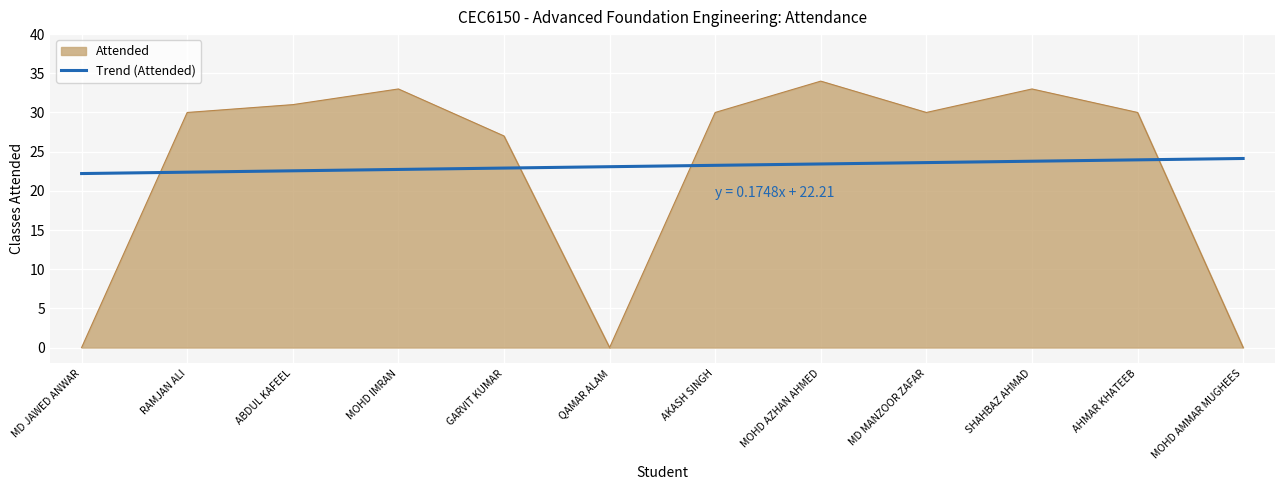

Does the chart display data point markers on the line(s)?

No